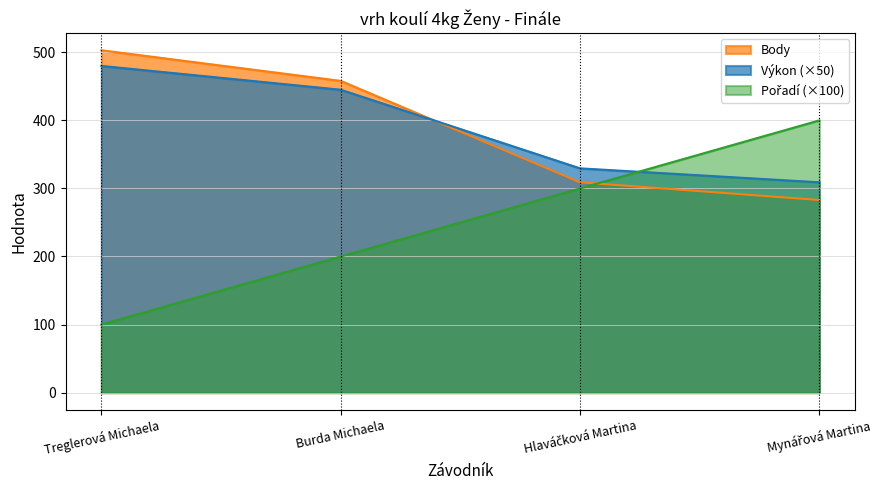

What is the difference between the highest and lowest values at Burda Michaela?

258.0